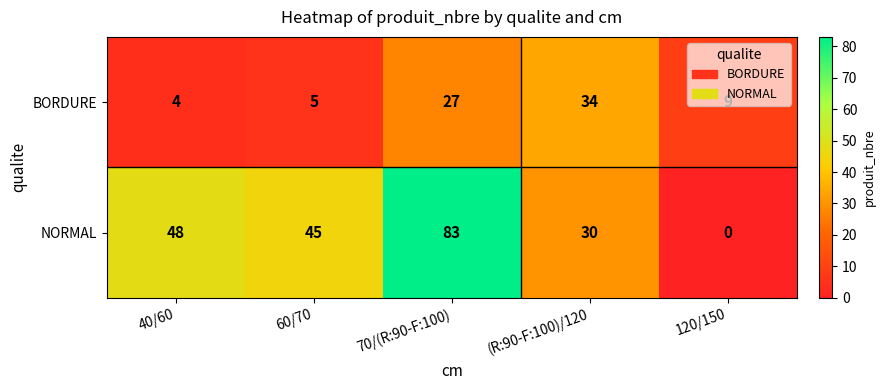

Count the number of data series in this chart.

2